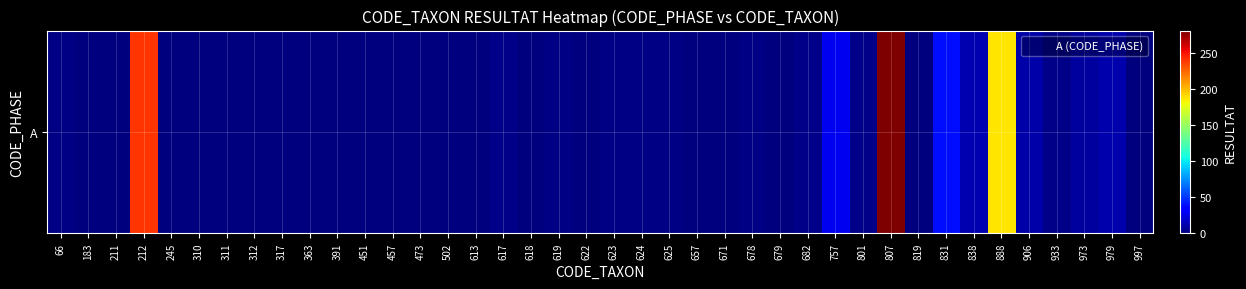

How many positive values are there?

24